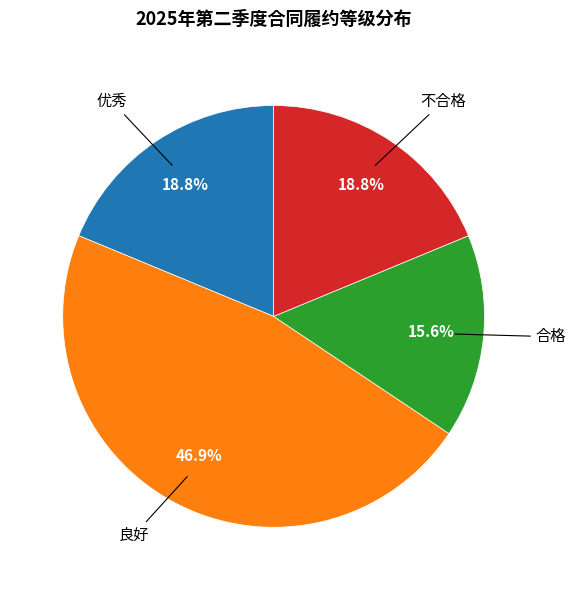

To the nearest percent, what percentage of the pie is 优秀?

19%